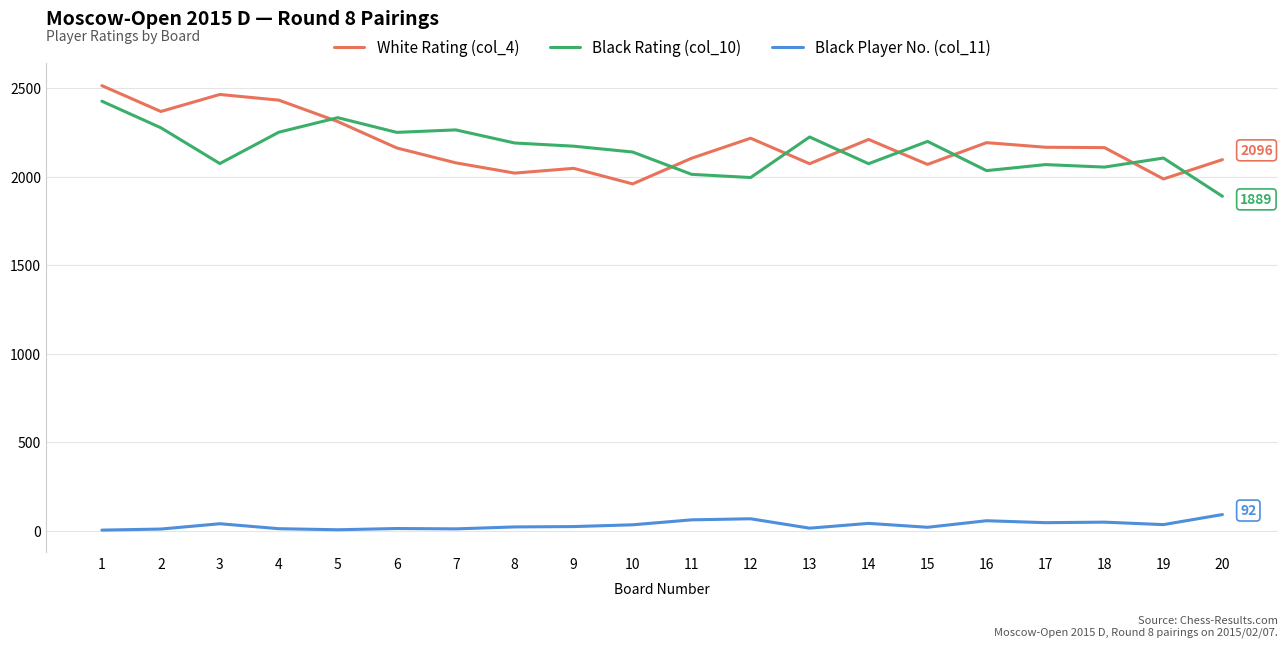

Is the value of Black Rating (col_10) at 1 greater than the value of White Rating (col_4) at 5?

Yes